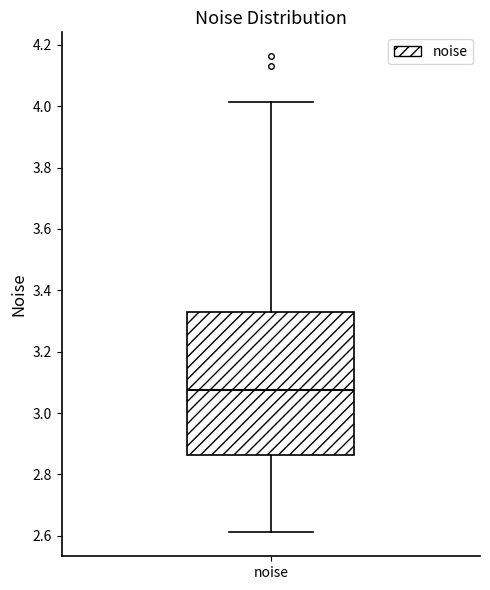

Transcribe this box plot: give where the median line is, the range the box spans, and where the two whiskers end, as read against the y-axis. The values are not printed on the chart, so give them approximately, as read against the axis.

median 3.08, box 2.86 to 3.32, whiskers 2.62 to 4.02